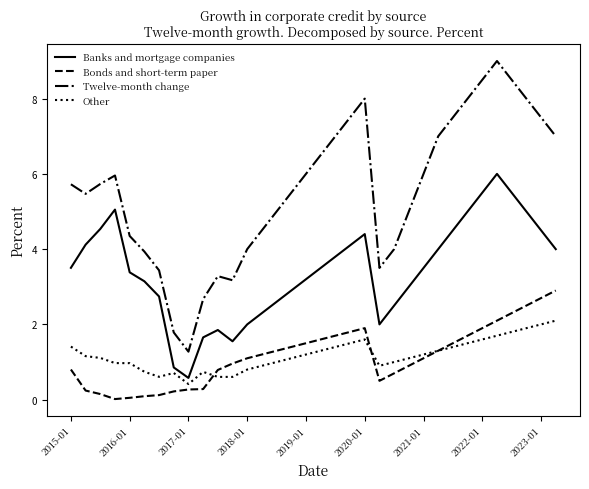

Which series has the largest range (max minus min)?

Twelve-month change